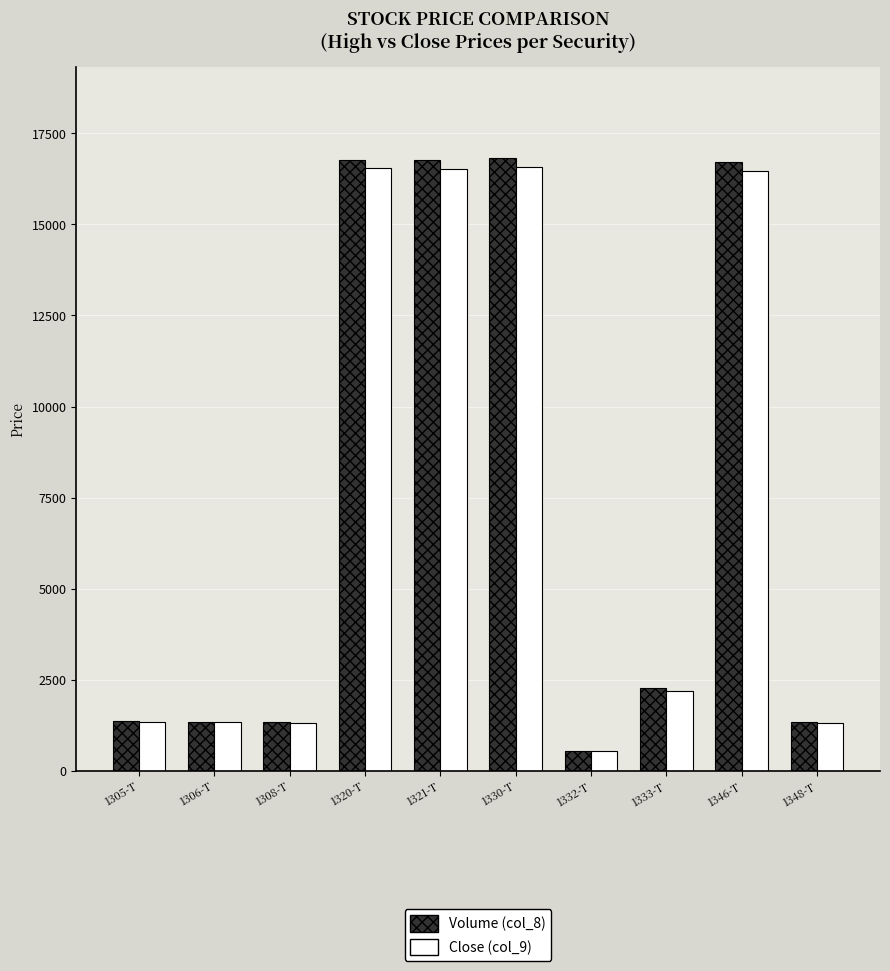

What position from the right is 1330-T?

5